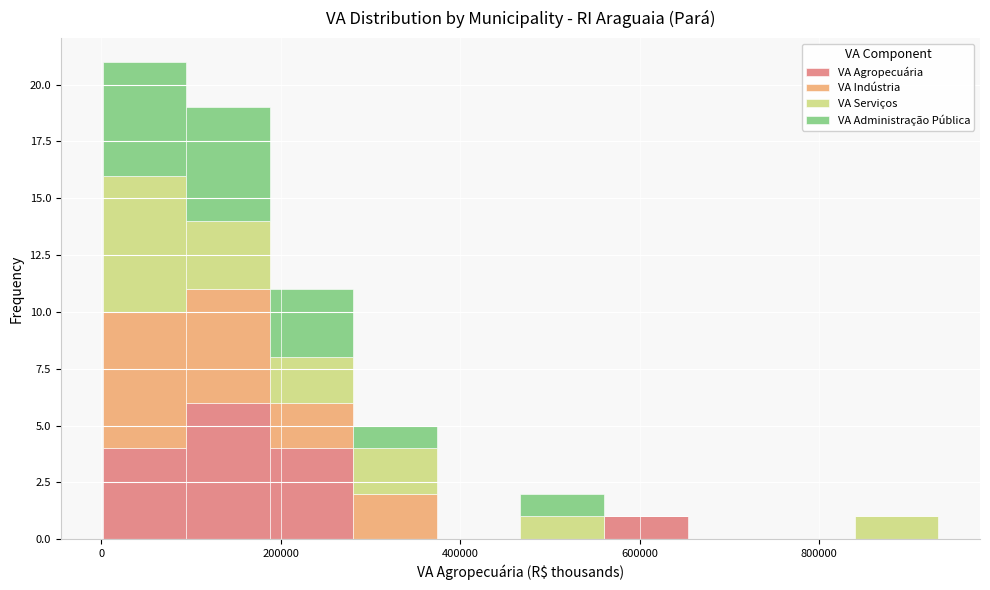

Reading left to right, transcribe this chart: for each stacked bar, give the range it covers on the x-axis and its total height. Neither the bar edges nor the heights are printed on the chart, so give them approximately, as read against the axes.

0 to 100000: 21
100000 to 180000: 19
180000 to 280000: 11
280000 to 380000: 5
380000 to 460000: 0
460000 to 560000: 2
560000 to 660000: 1
660000 to 740000: 0
740000 to 840000: 0
840000 to 940000: 1